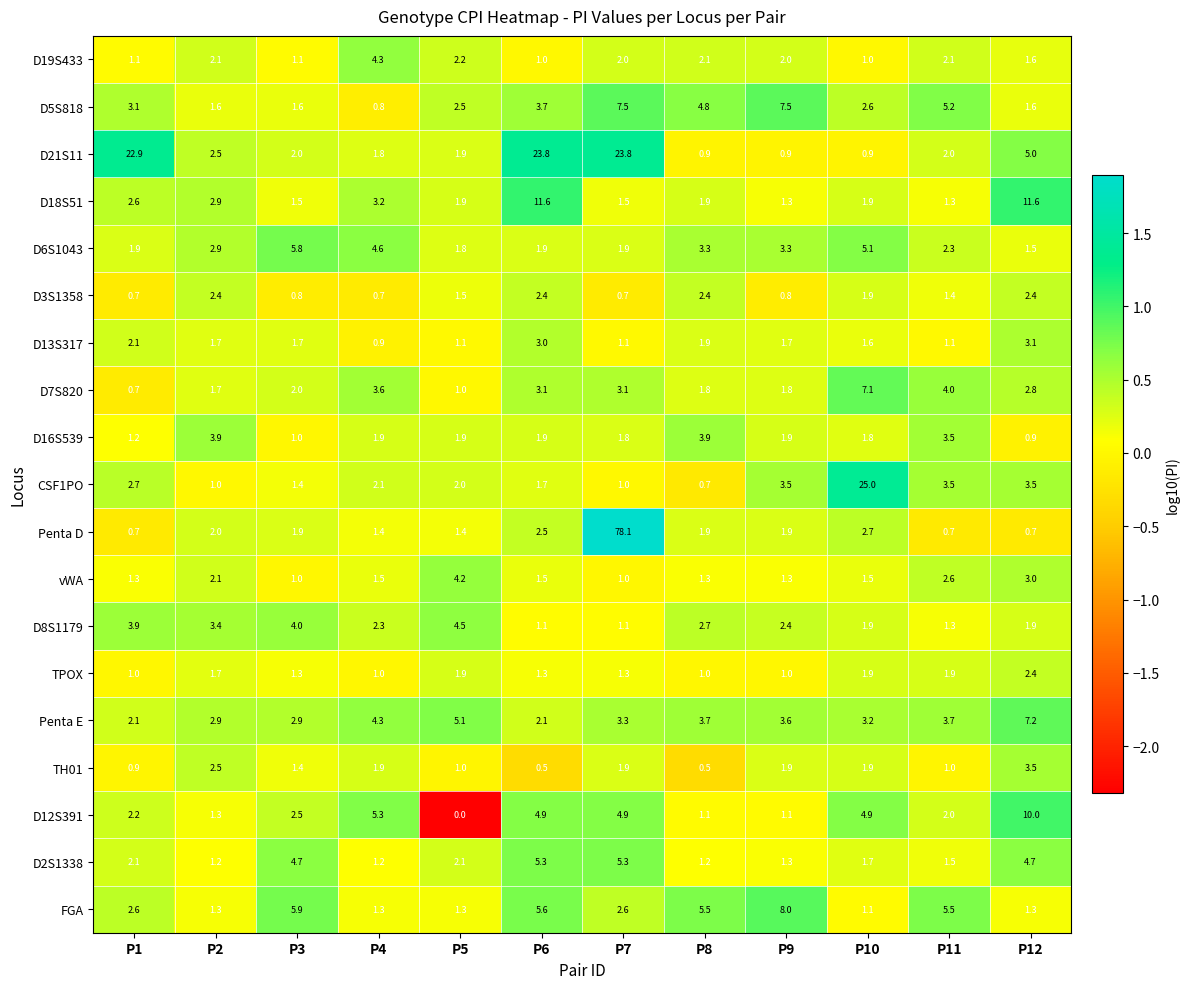

Where is vWA nearest to the value 2?

P2